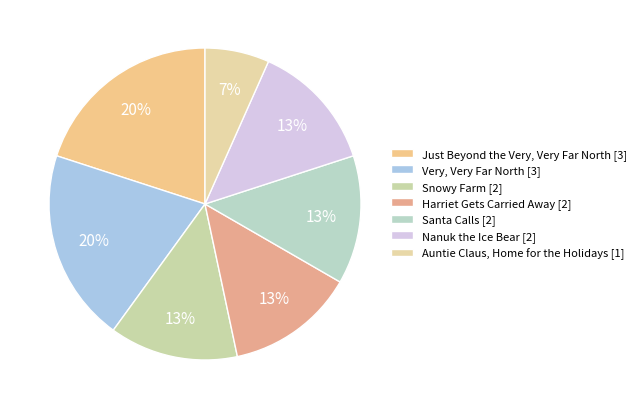

Which category has the smallest portion of the pie?

Auntie Claus, Home for the Holidays